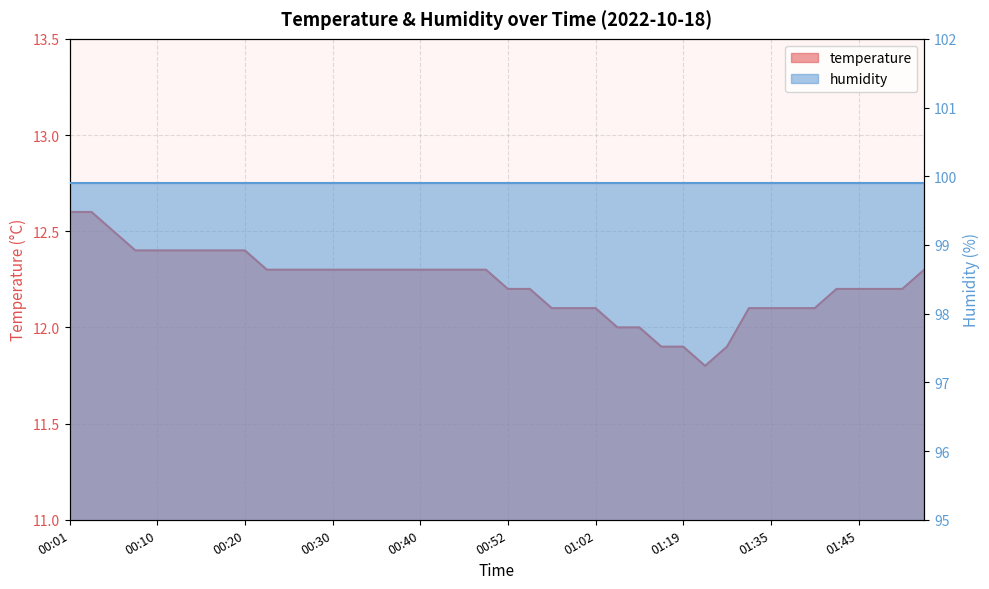

Count the values in the range 12 to 13.

36